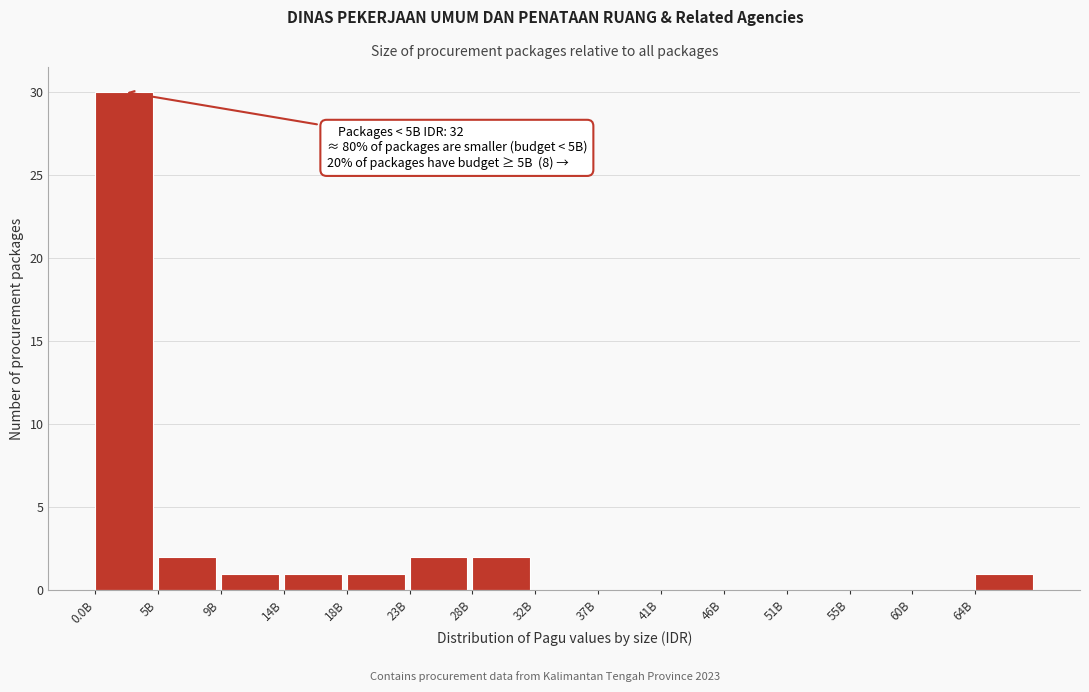

Reading left to right, what are all the values shown in this chart?

0.0B=30	5B=2	9B=1	14B=1	18B=1	23B=2	28B=2	32B=0	37B=0	41B=0	46B=0	51B=0	55B=0	60B=0	64B=1